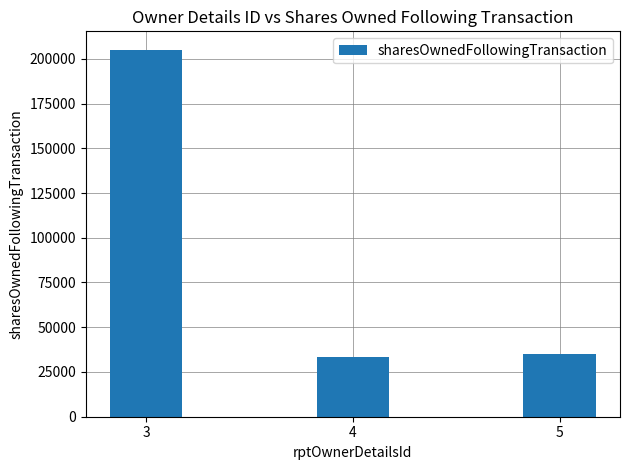

Reading left to right, list all the values displayed in this chart.

3=205079	4=33398	5=35301